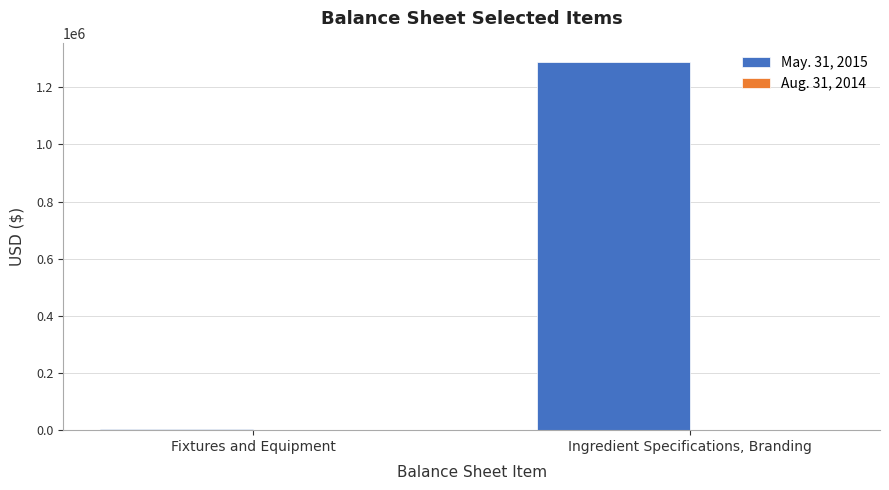

The May. 31, 2015 series shows 1288930 at Ingredient Specifications, Branding. True or false?

True